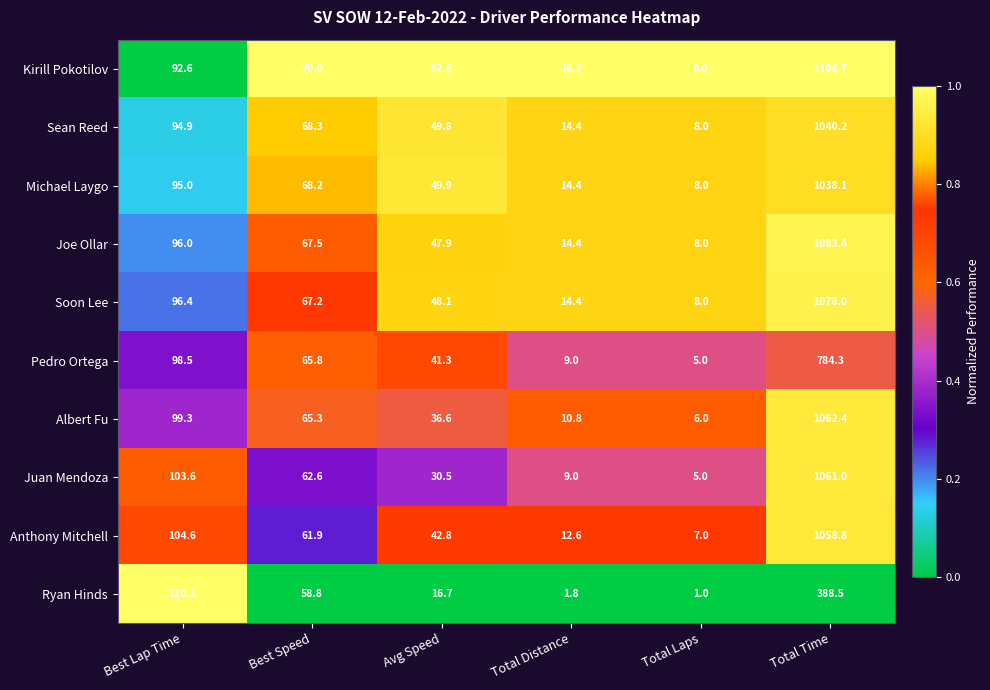

Which series has the widest spread of values?

Kirill Pokotilov